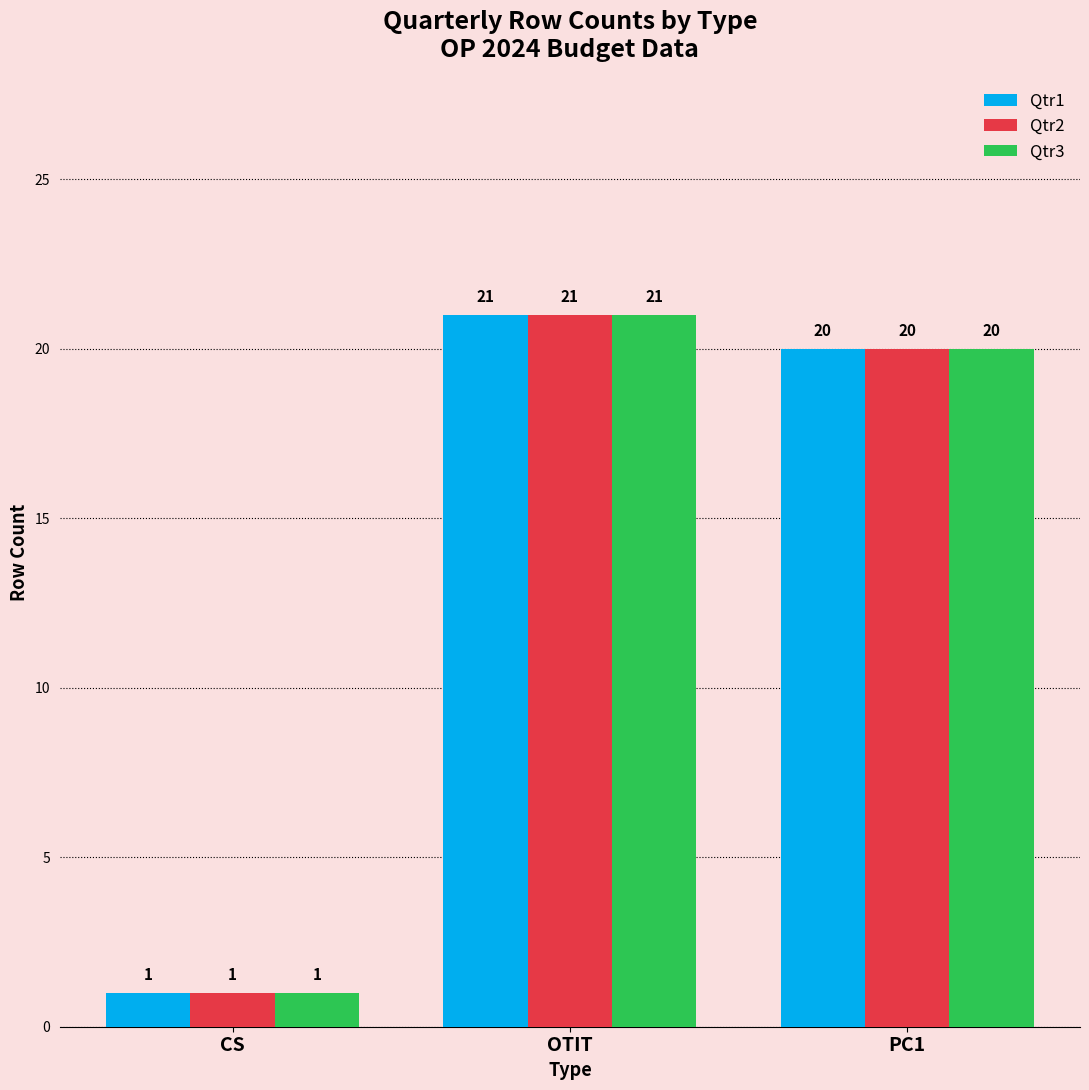

Where does the Qtr2 series first go above 20?

OTIT